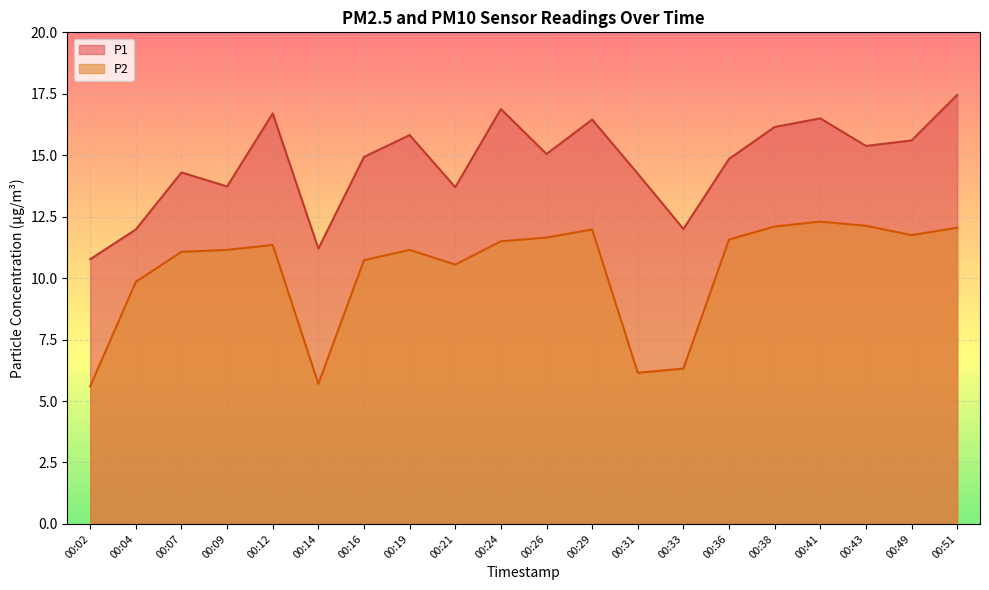

At which label does P1 first exceed 15?

00:12